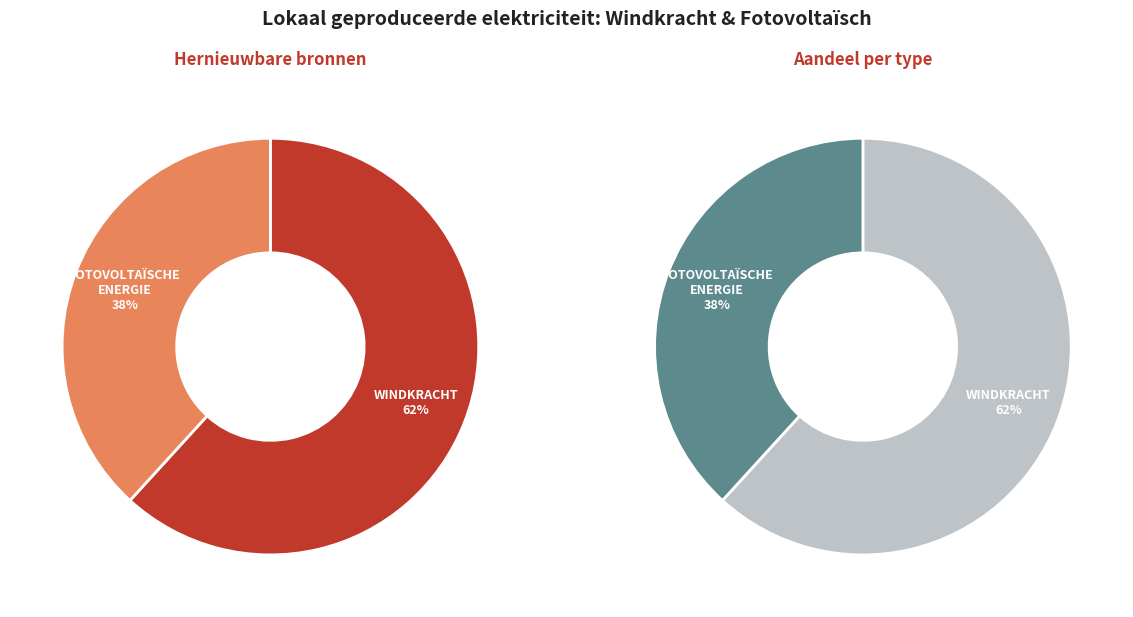

Rank the categories by value from lowest to highest.

Fotovoltaïsche energie, Windkracht